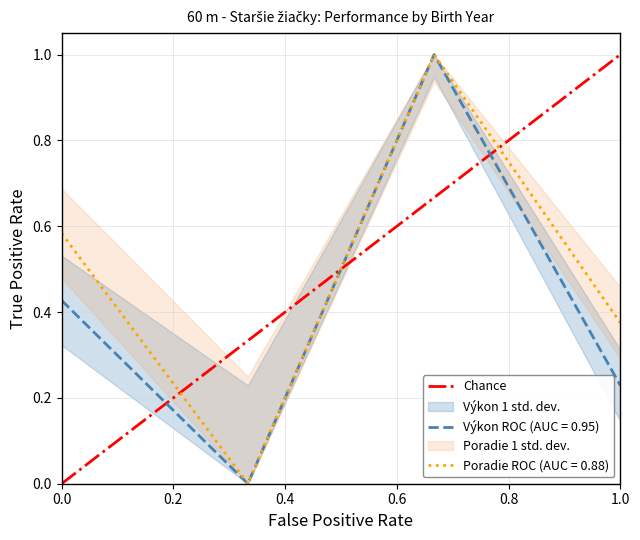

What is the highest value of the Poradie ROC (AUC = 0.88) series?

1.0